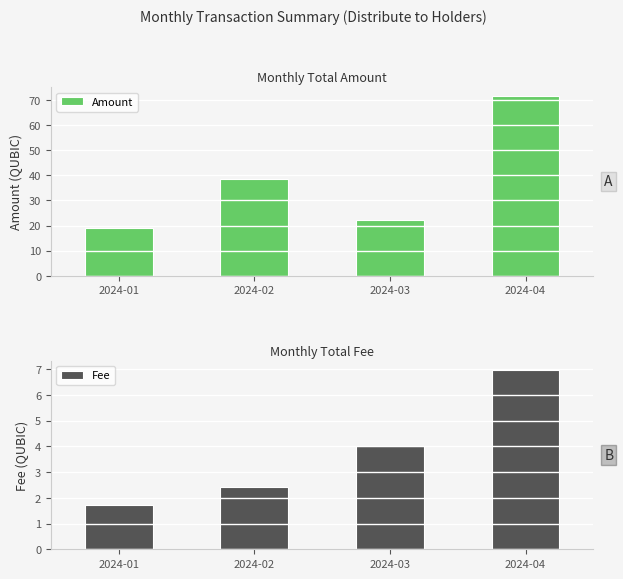

What is the difference between the second highest and second lowest values in the Fee series?

1.6